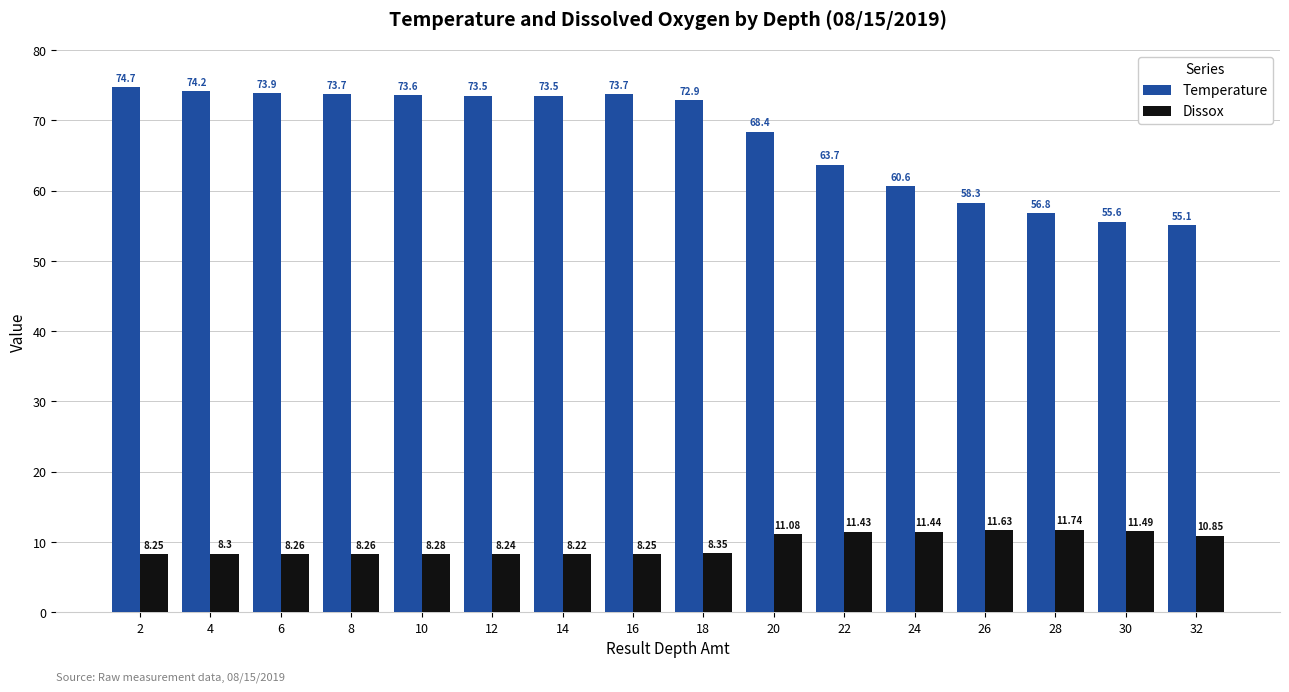

How many bars are there in each group?

2